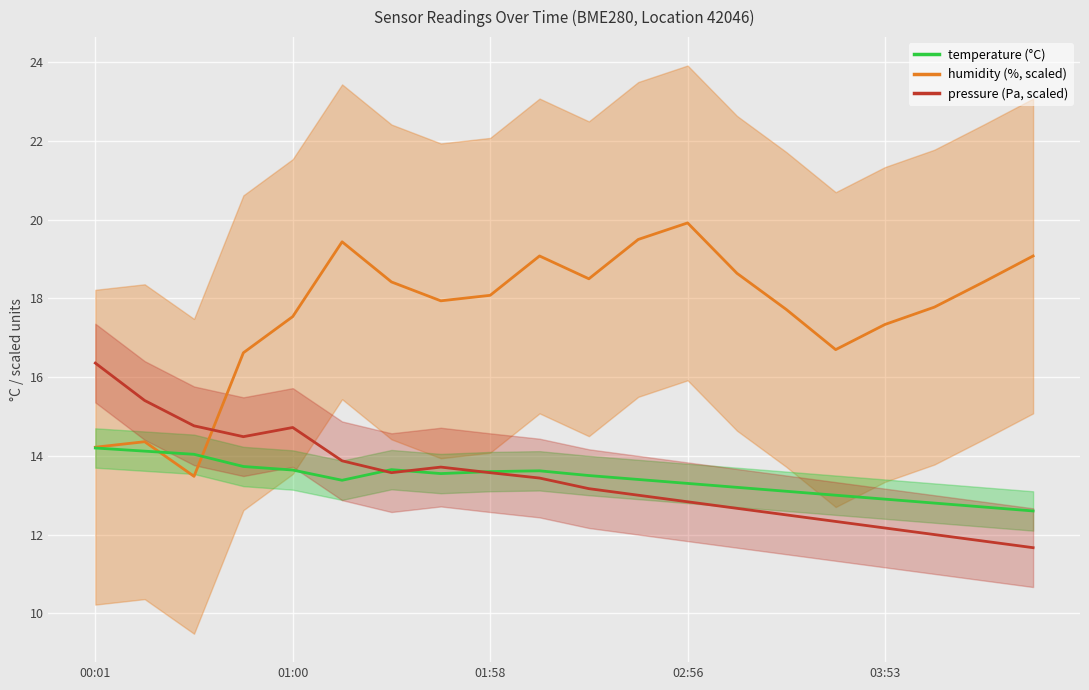

What is the greatest value displayed?

19.9